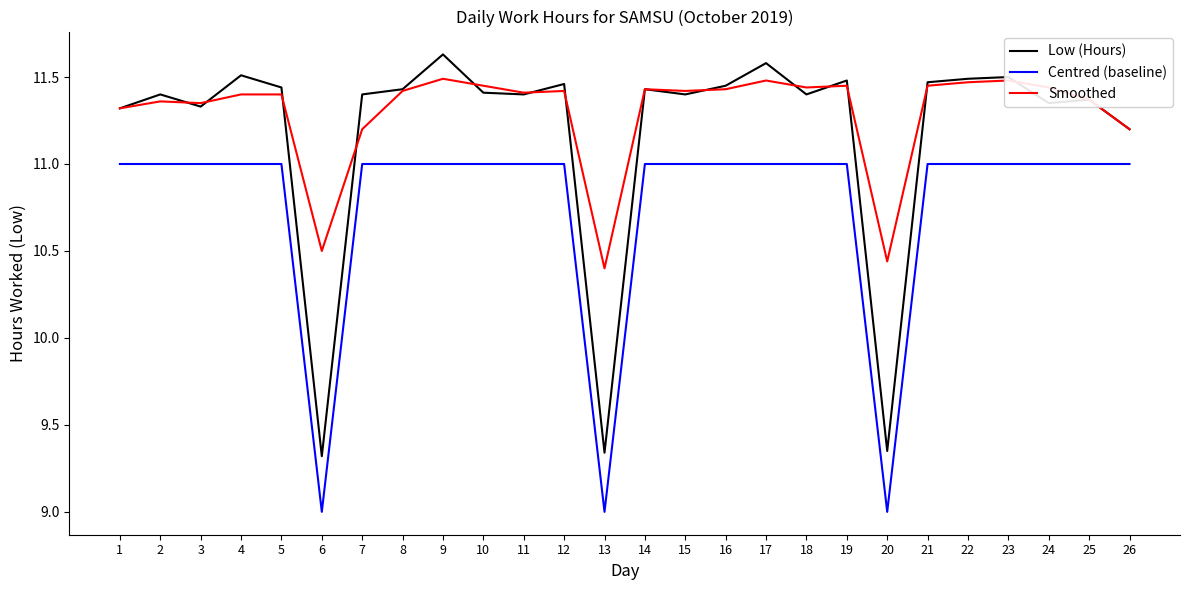

What is the average value of the Centred (baseline) series?

10.8